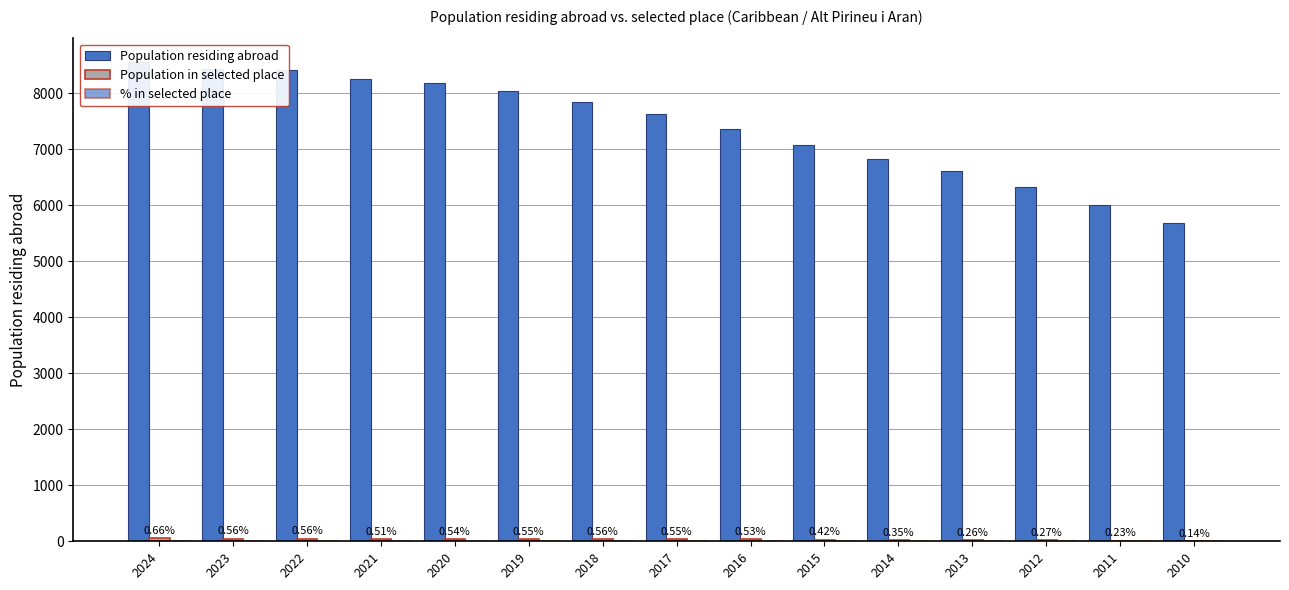

At which category does the chart reach its minimum across all series?

2010